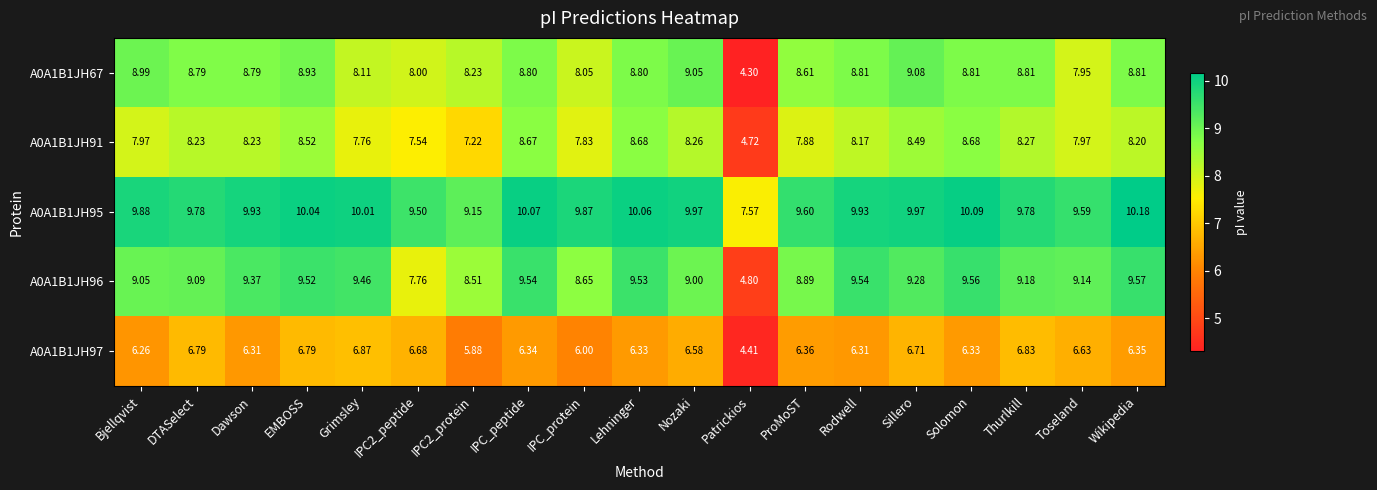

Where is A0A1B1JH97 nearest to the value 5?

Patrickios